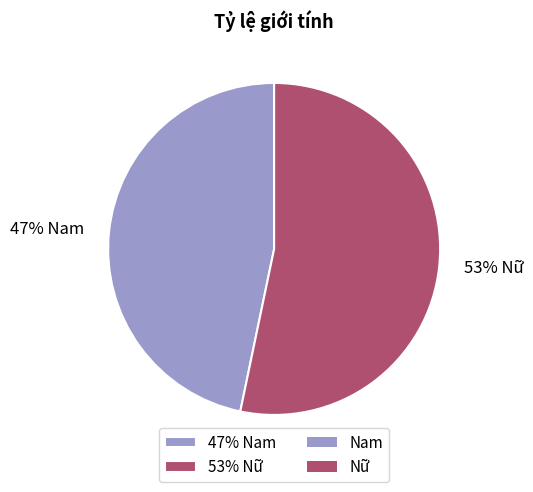

To the nearest percent, what percentage of the pie is 47% Nam?

47%